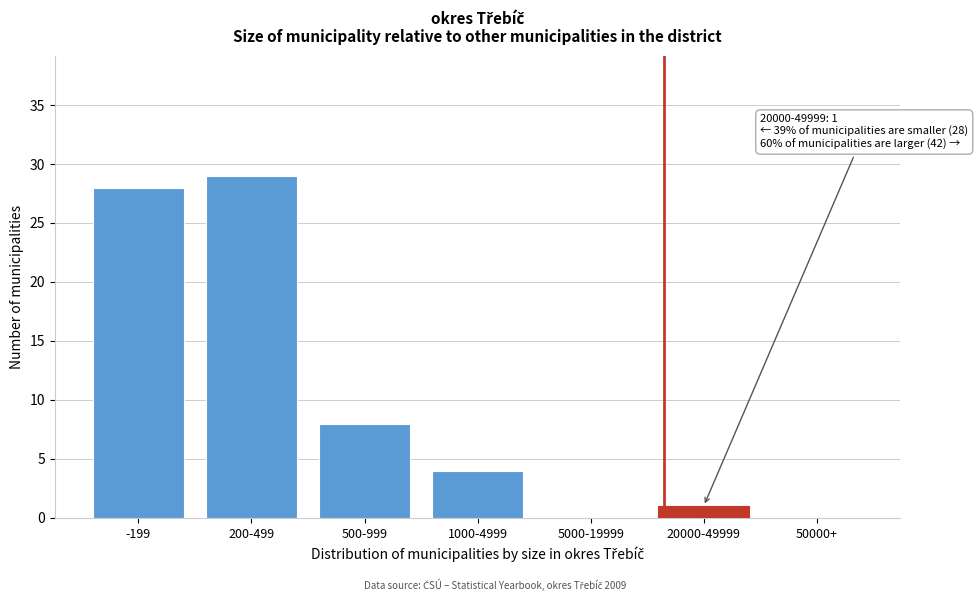

Reading left to right, what are all the values shown in this chart?

-199=28	200-499=29	500-999=8	1000-4999=4	5000-19999=0	20000-49999=1	50000+=0